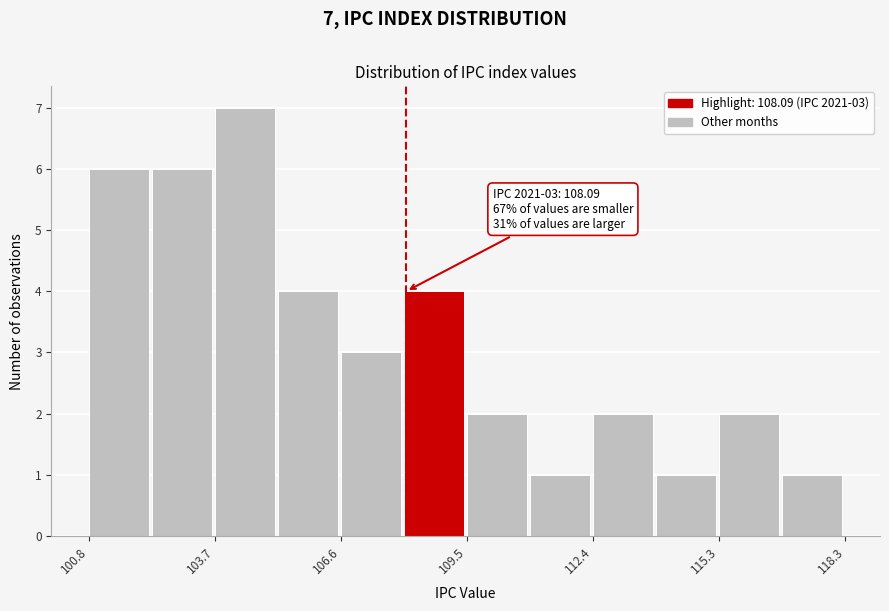

Around what value on the x-axis is the tallest bar? Give the approximate position of its centre, as read against the axis.

104.5